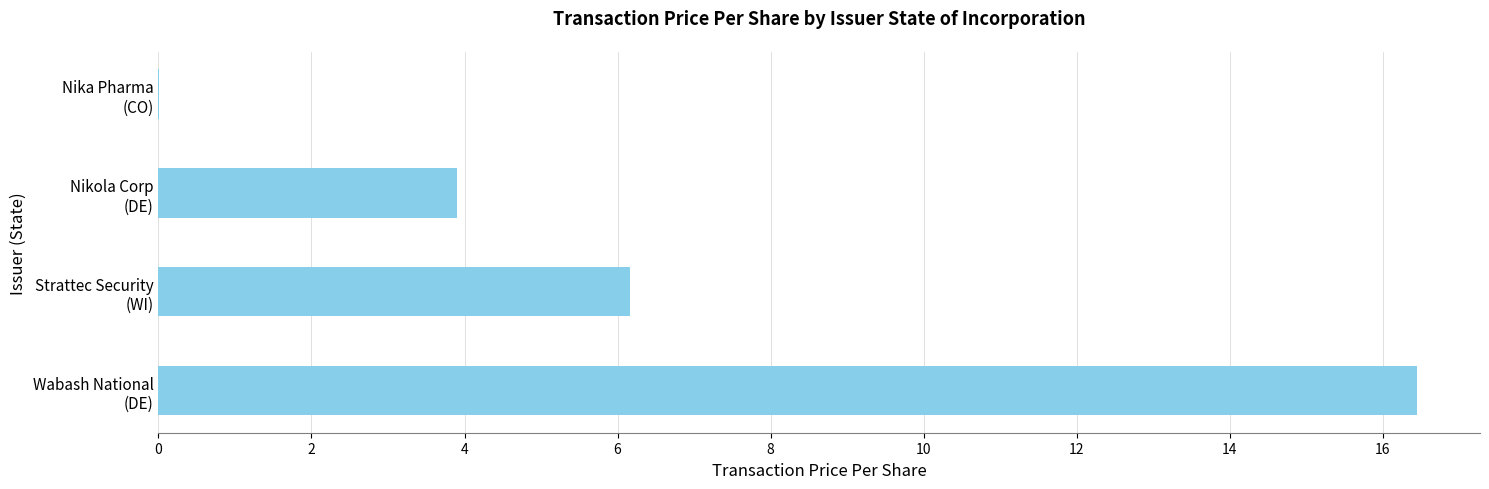

What is the sum of all values?

26.5